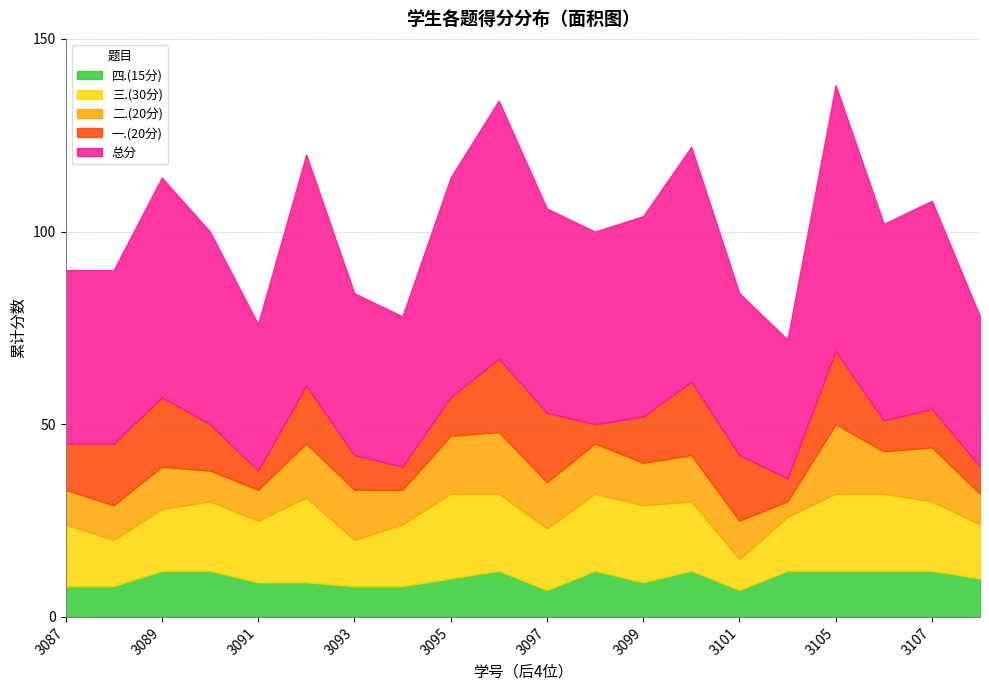

What are all the series names shown in the legend?

四.(15分), 三.(30分), 二.(20分), 一.(20分), 总分